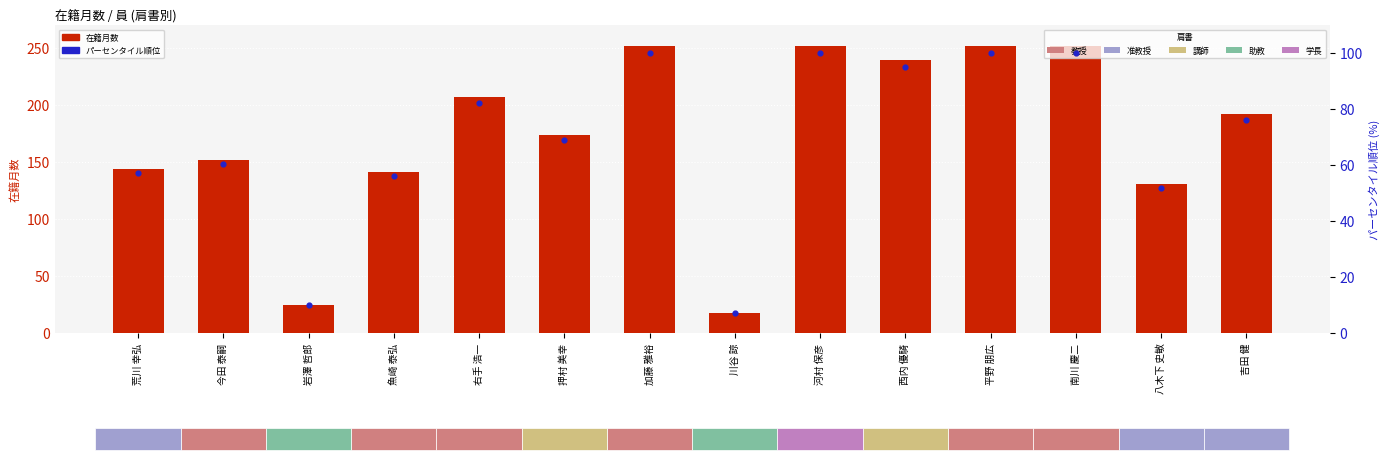

At which category is the sum across all series the highest?

加藤 雅裕